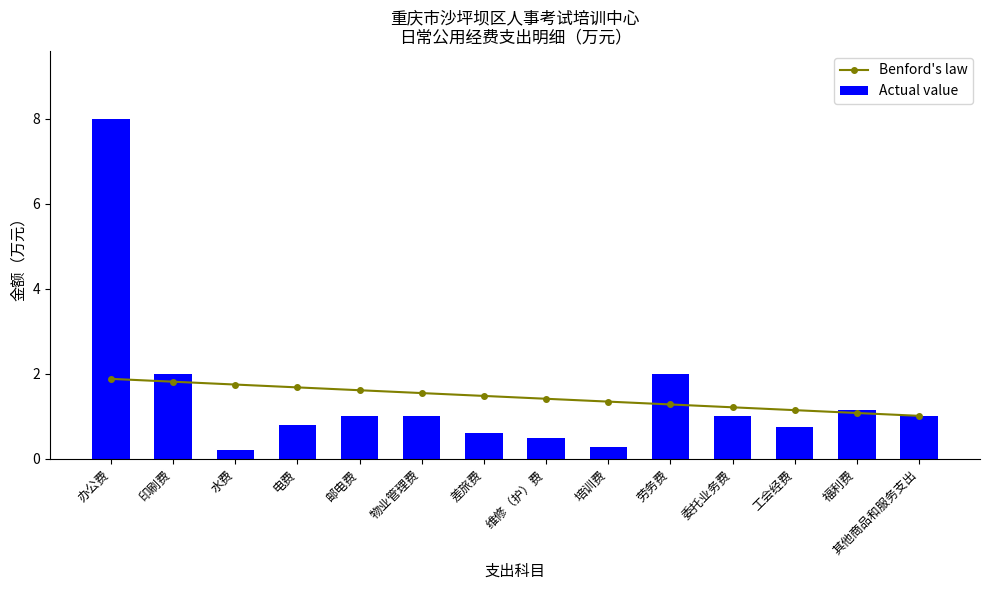

How many values in the Actual value series exceed 1?

4